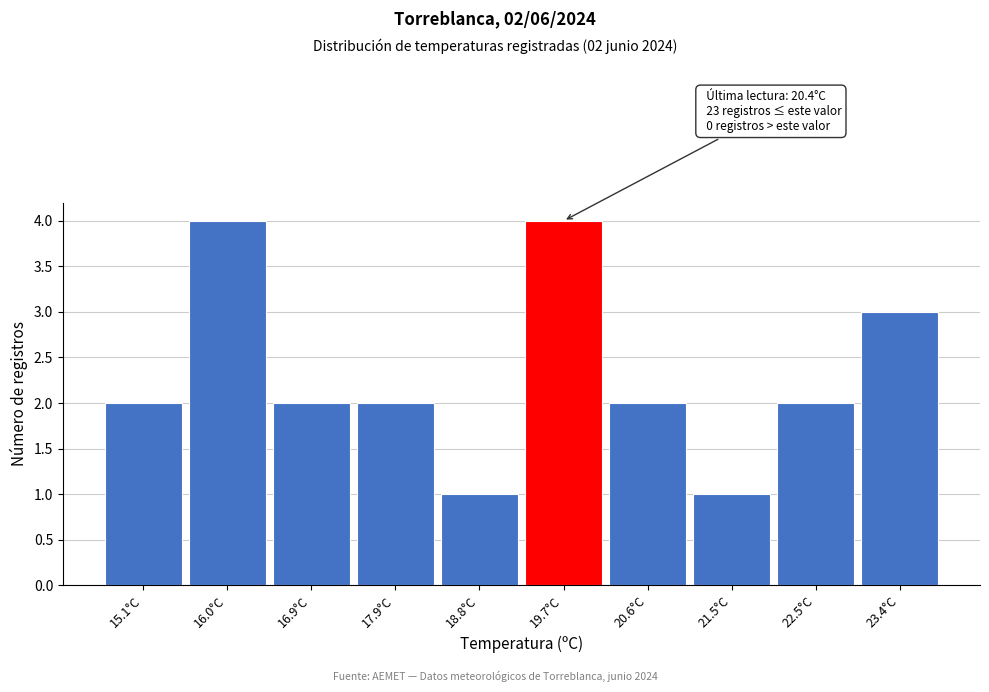

Reading left to right, what are all the values shown in this chart?

2	4	2	2	1	4	2	1	2	3